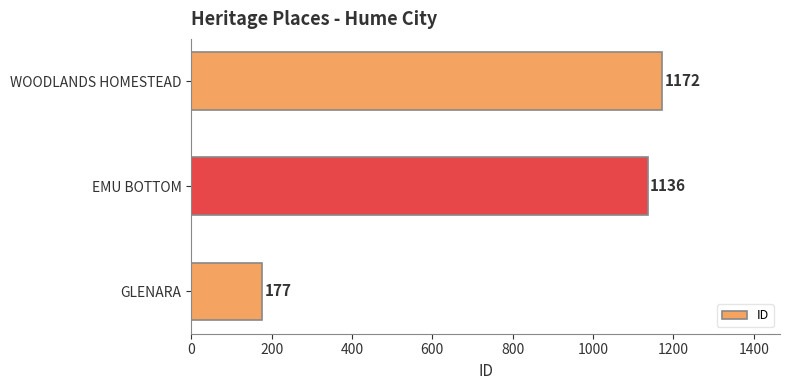

What is the difference between the second highest and minimum values?

959